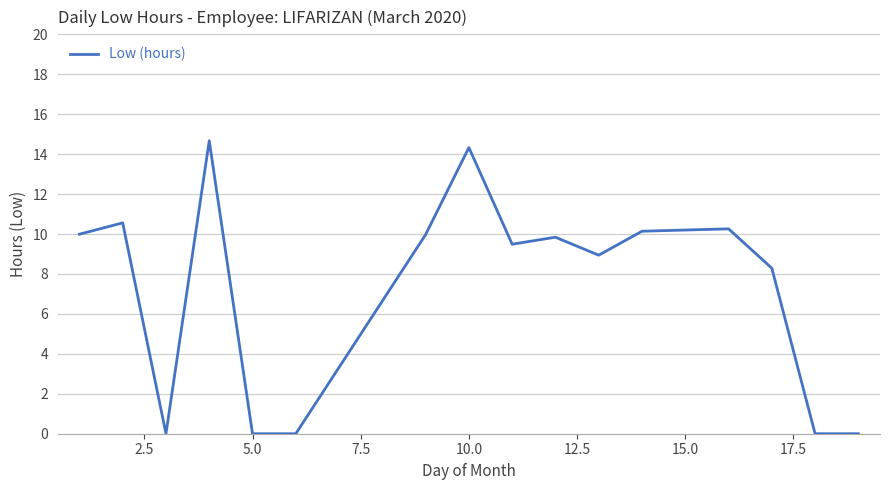

What is the greatest value displayed?

14.7